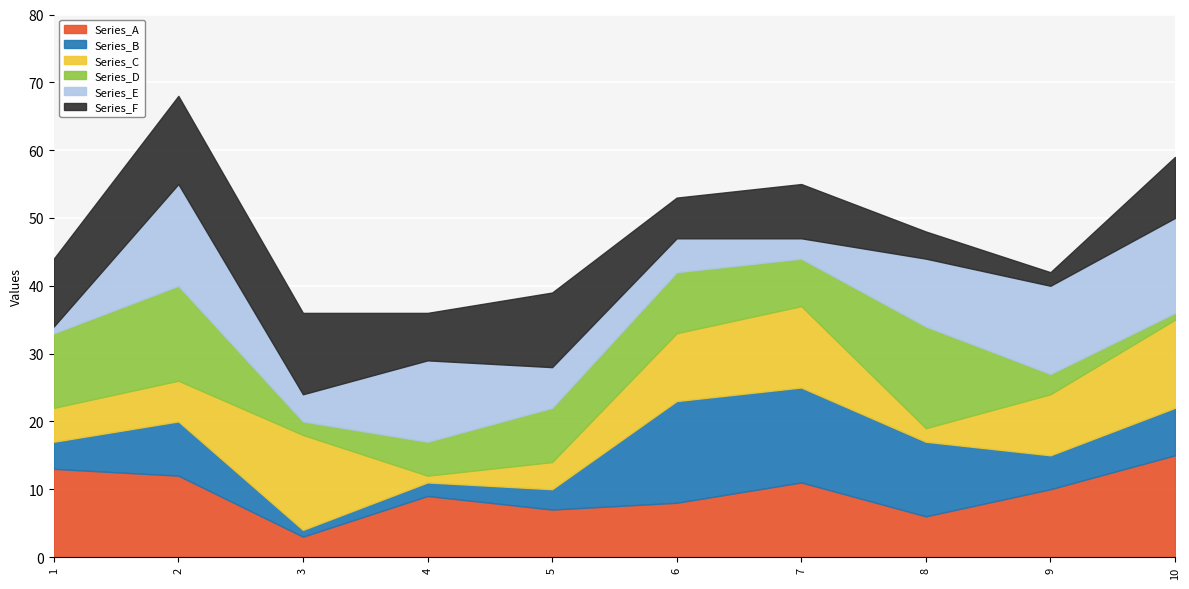

True or false: Series_A has a value of 3 at 3.

True